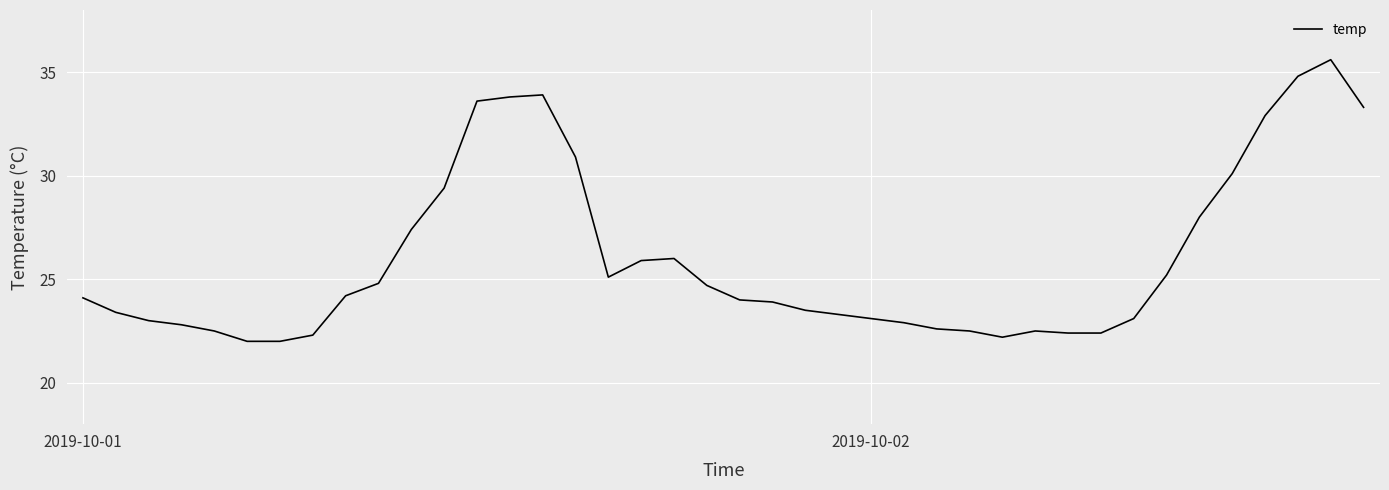

What is the smallest value displayed?

22.0